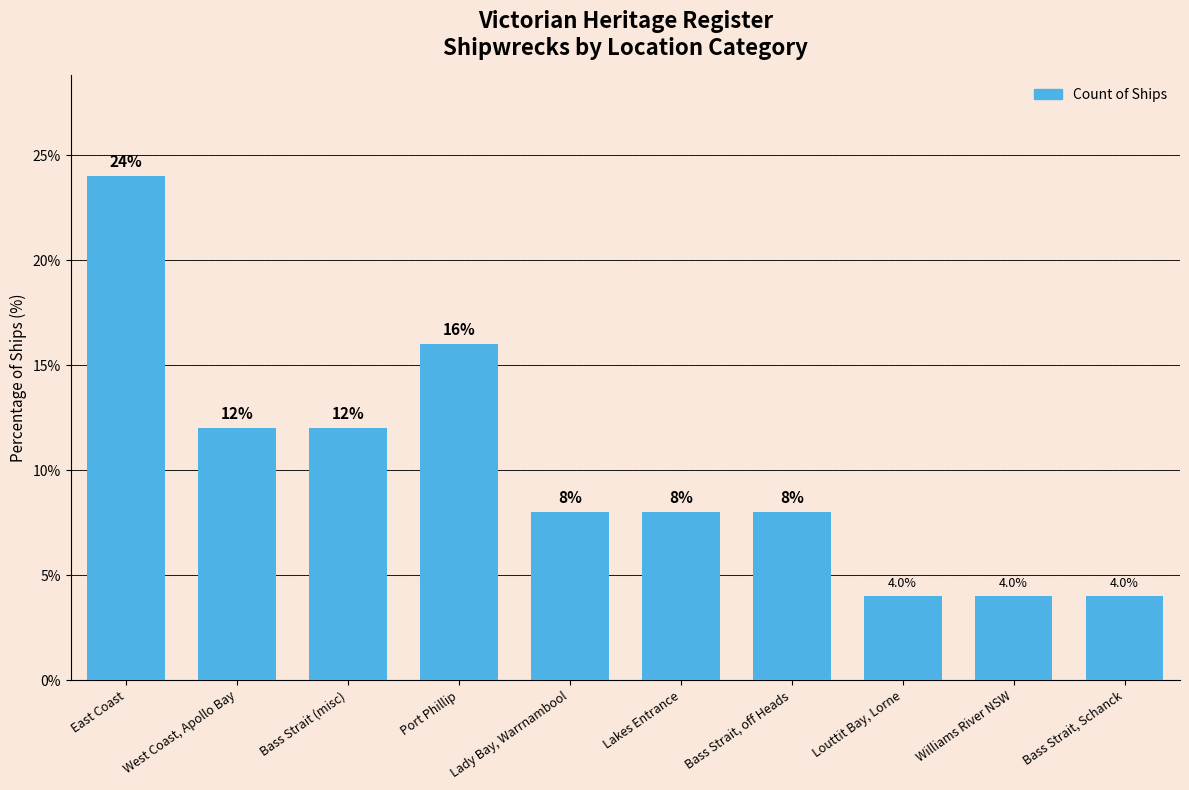

Reading left to right, extract all data points from this chart.

East Coast=24	West Coast, Apollo Bay=12	Bass Strait (misc)=12	Port Phillip=16	Lady Bay, Warrnambool=8	Lakes Entrance=8	Bass Strait, off Heads=8	Louttit Bay, Lorne=4	Williams River NSW=4	Bass Strait, Schanck=4